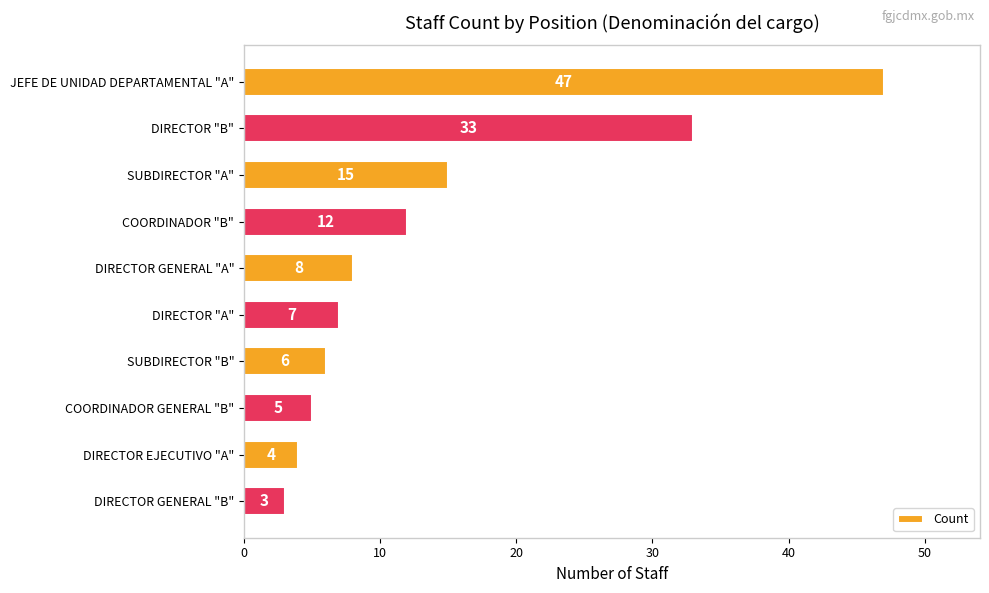

Between COORDINADOR GENERAL "B" and DIRECTOR GENERAL "B", which is larger?

COORDINADOR GENERAL "B"